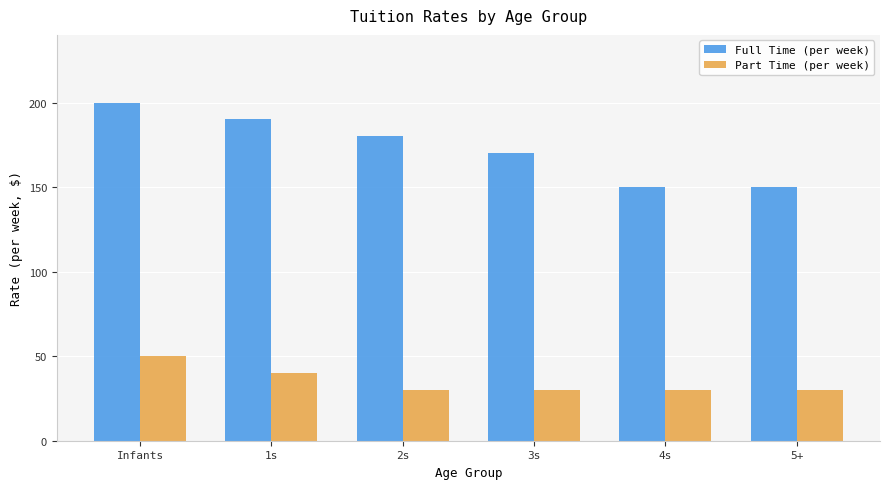

The Part Time (per week) series shows 30 at 5+. True or false?

True